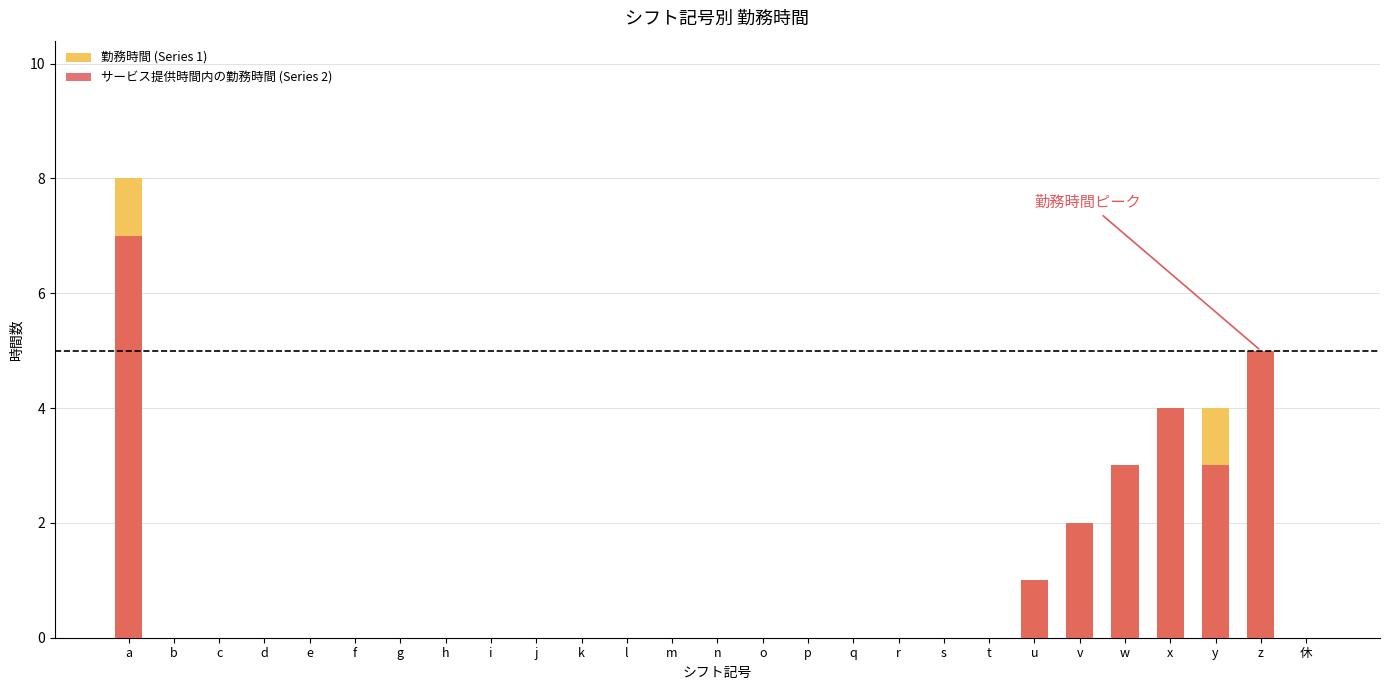

At which label is サービス提供時間内の勤務時間 (Series 2) closest to 3?

w